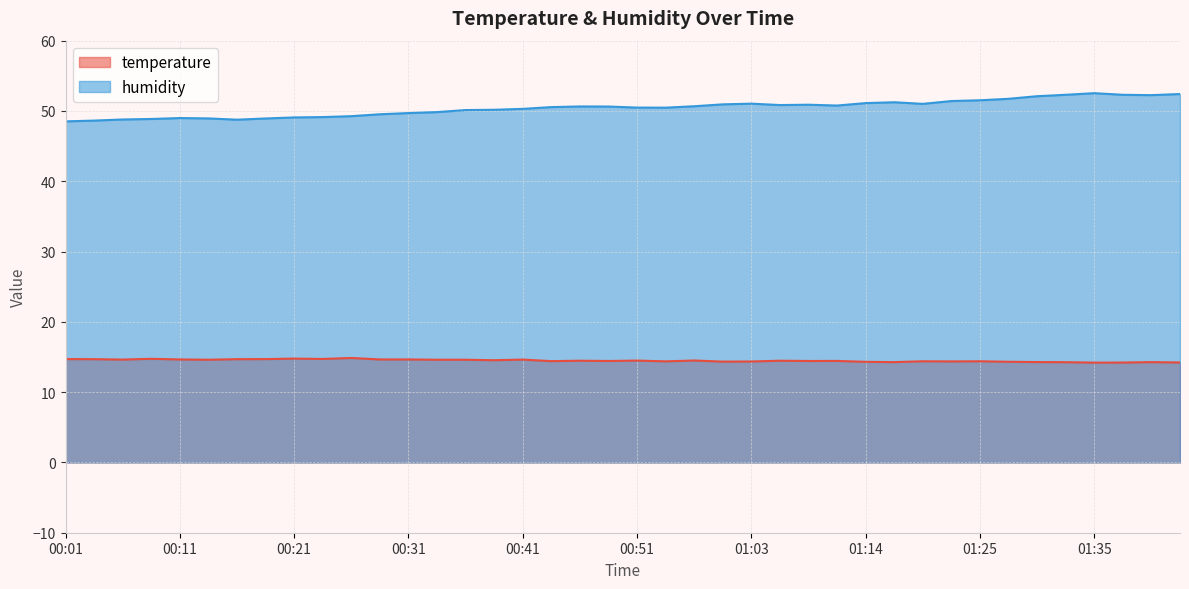

What is the sum of the temperature values at 00:58 and 01:08?

28.8